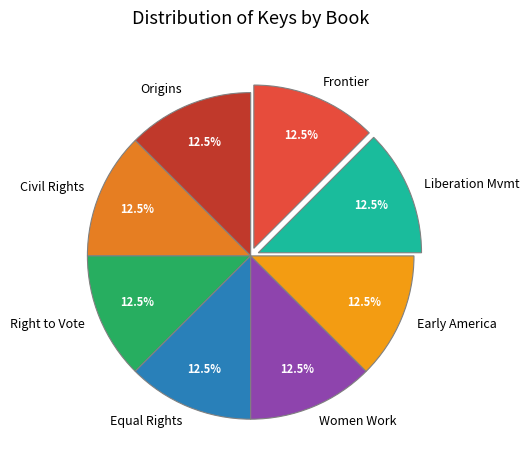

Does any single category account for the majority?

No